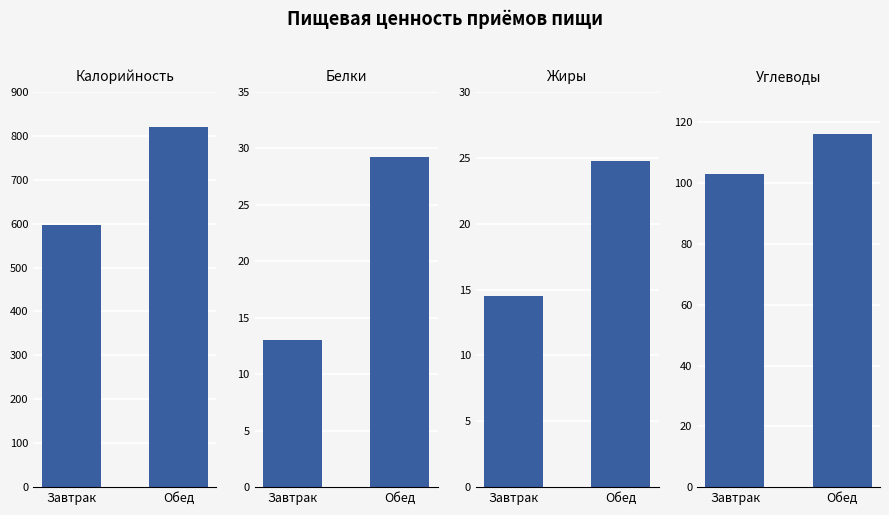

Reading left to right, extract all data points from this chart.

Калорийность: Завтрак=597.9	Обед=820.3
Белки: Завтрак=13.0	Обед=29.2
Жиры: Завтрак=14.5	Обед=24.8
Углеводы: Завтрак=103.0	Обед=116.2